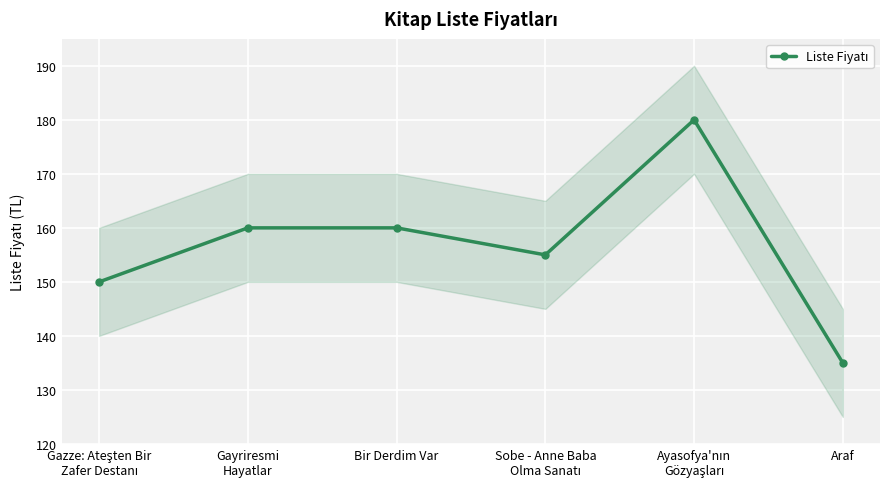

Is this an area chart (filled region under the line)?

No